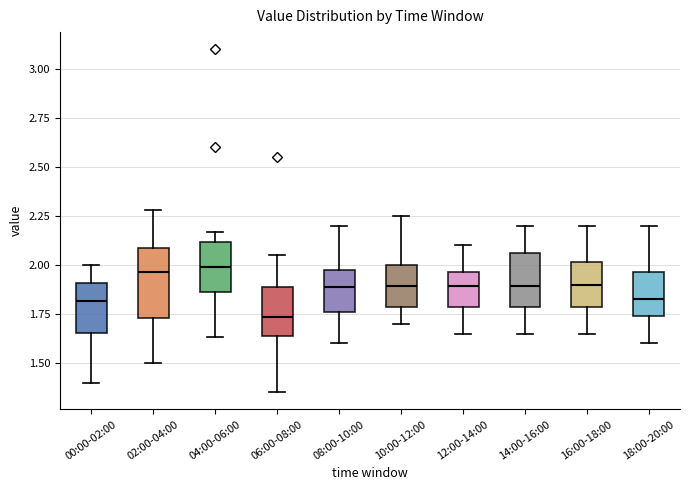

Which box is the tallest, from its lower edge to its upper edge?

02:00-04:00